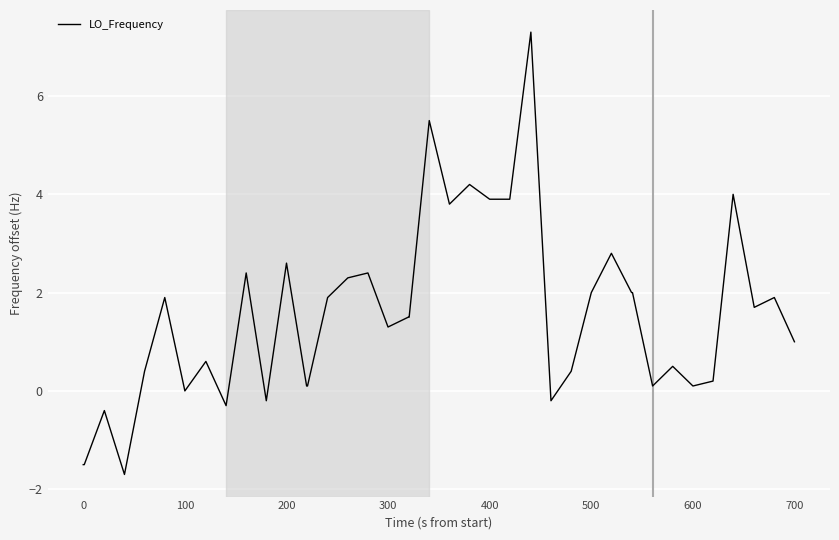

What is the sum of all values?

60.5